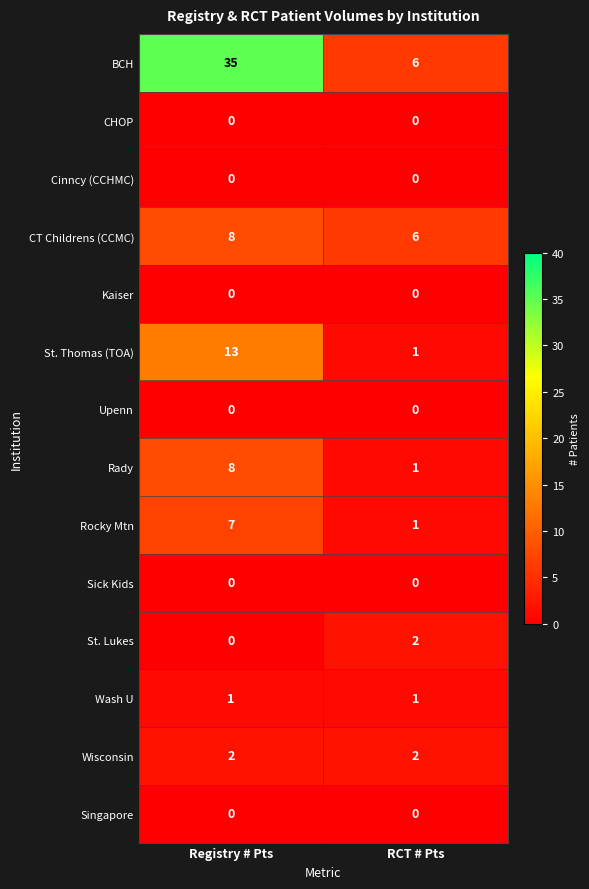

What is the sum of all Rady values?

9